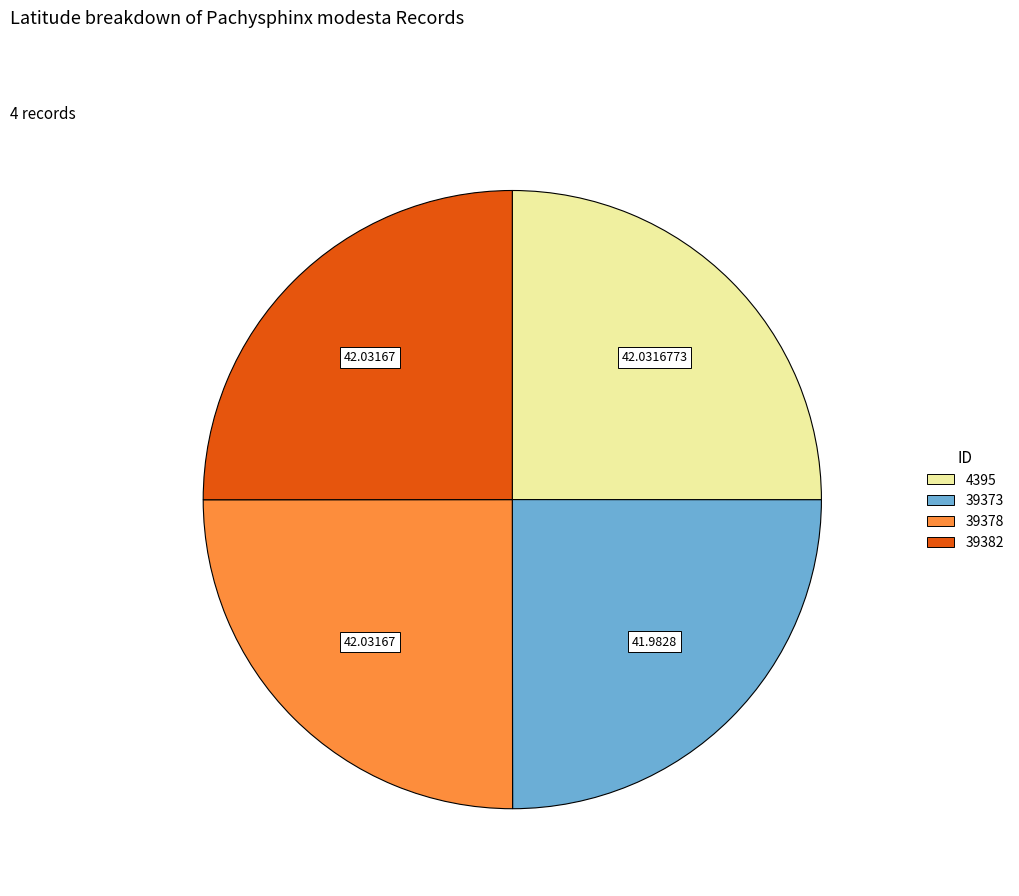

What is the ratio of the value at 39373 to the value at 39382?

1.0